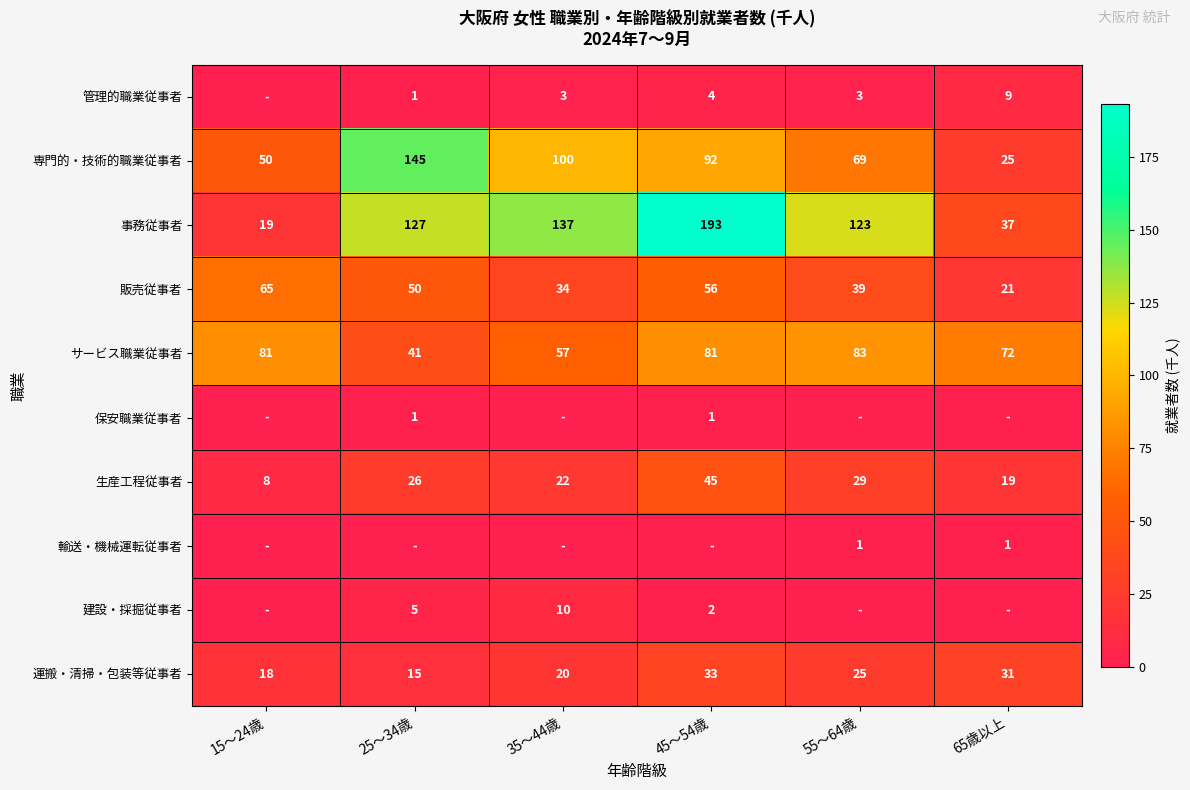

What is the difference between the second highest and second lowest values in the サービス職業従事者 series?

24